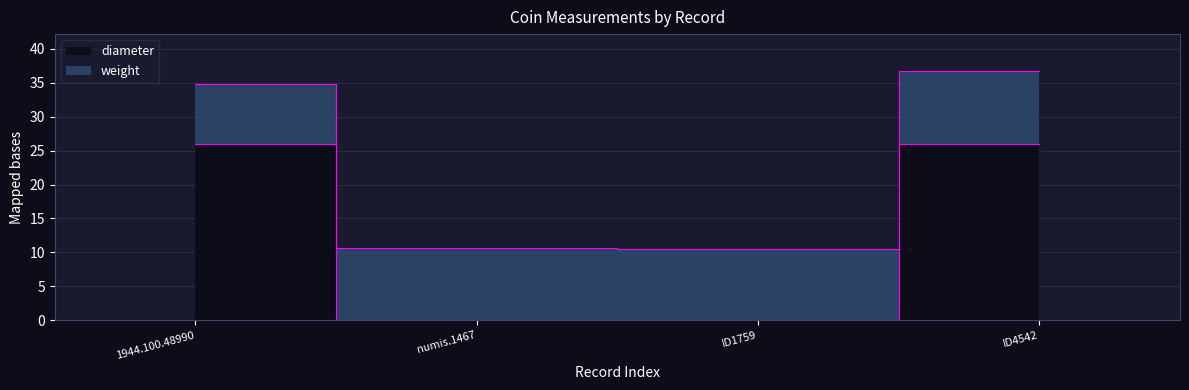

Reading left to right, extract all data points from this chart.

1944.100.48990=26	numis.1467=0	ID1759=0	ID4542=26